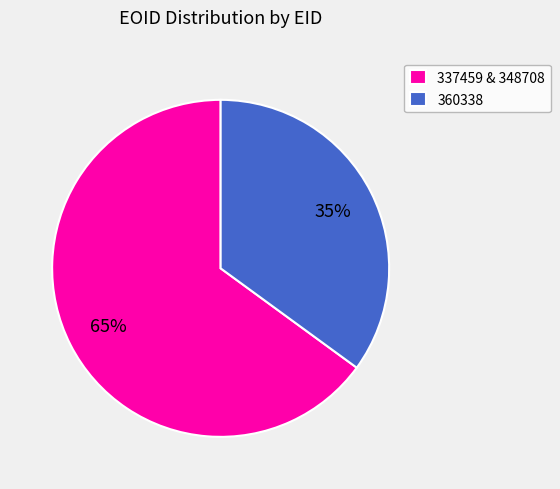

How many slices are in this pie chart?

2